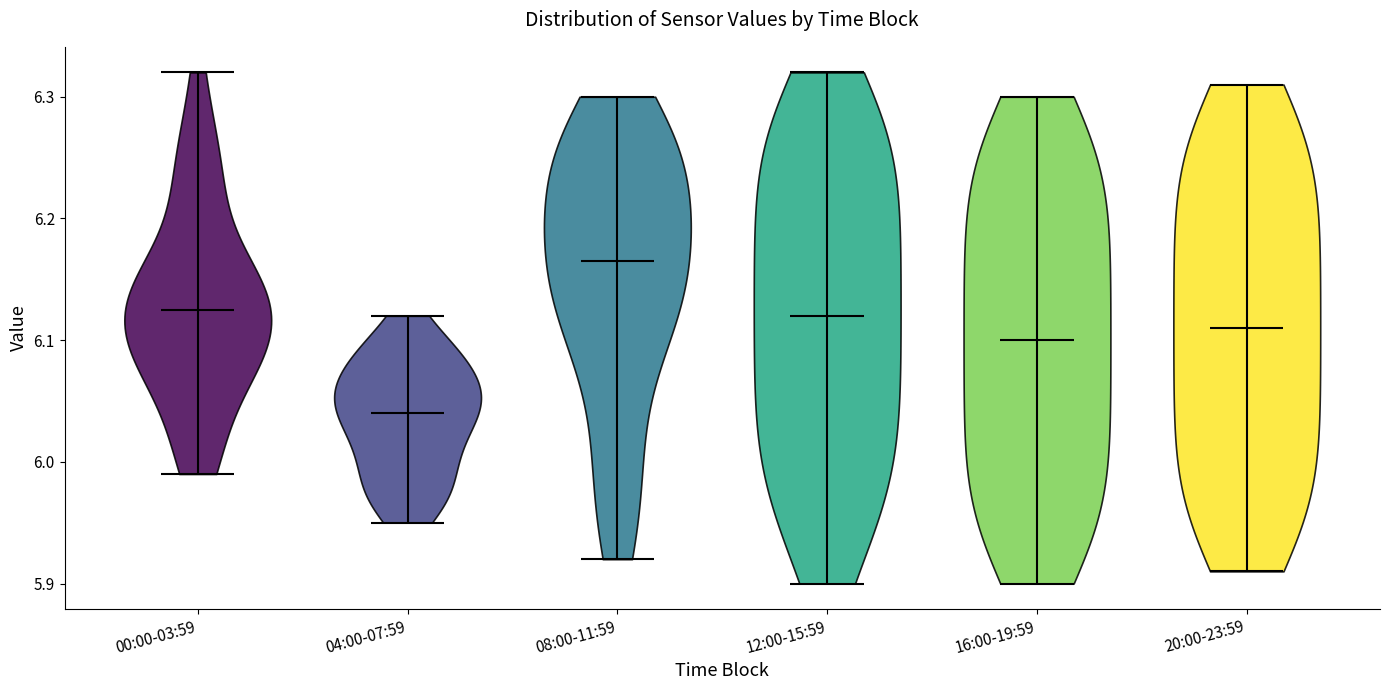

What is the lowest point the violin for 08:00-11:59 reaches on the y-axis? The values are not printed on the chart, so give them approximately, as read against the axis.

5.92